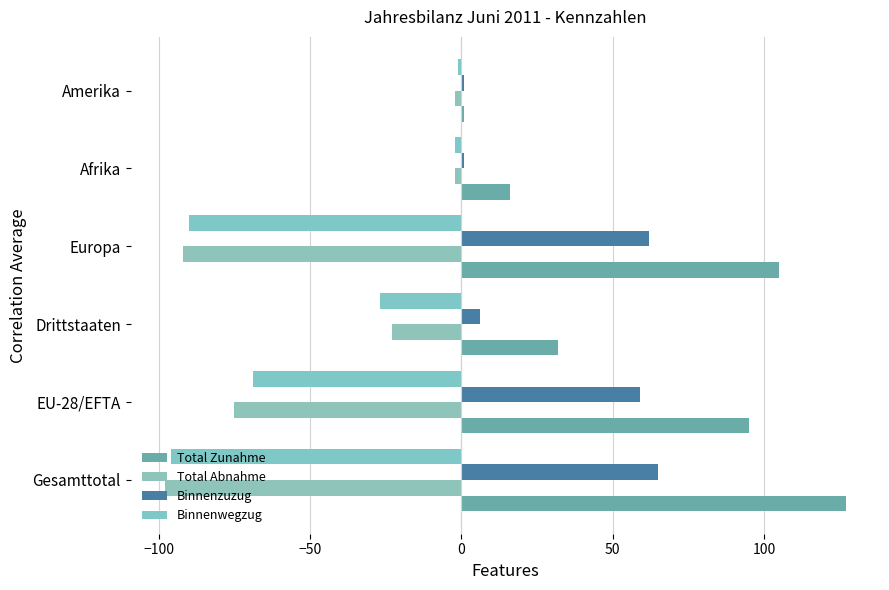

How many data points in Binnenzuzug are less than 59?

3